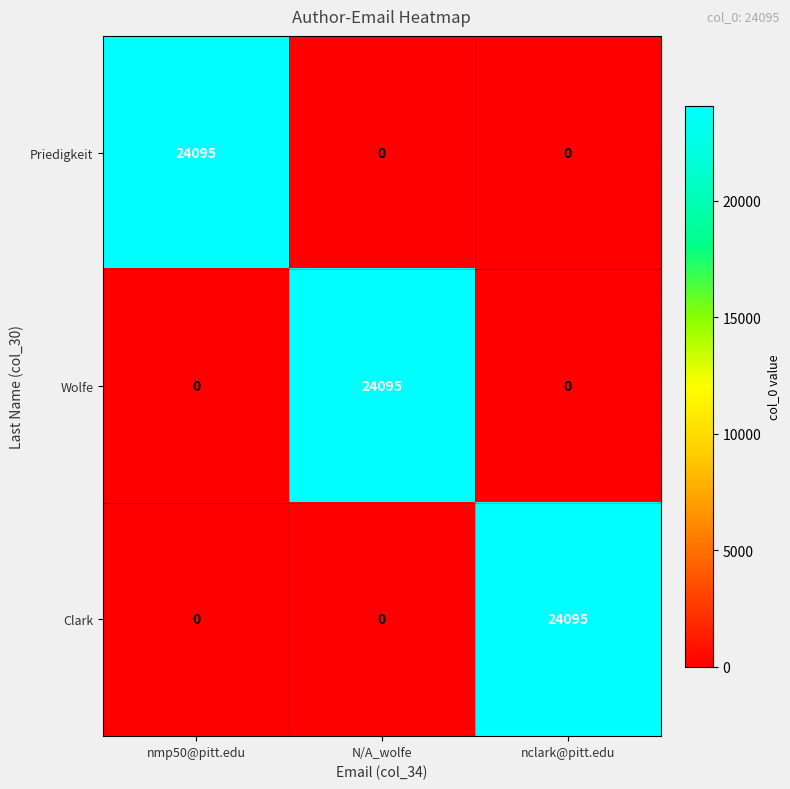

Reading right to left, what are all the values shown in this chart?

Priedigkeit: 0	0	24095
Wolfe: 0	24095	0
Clark: 24095	0	0